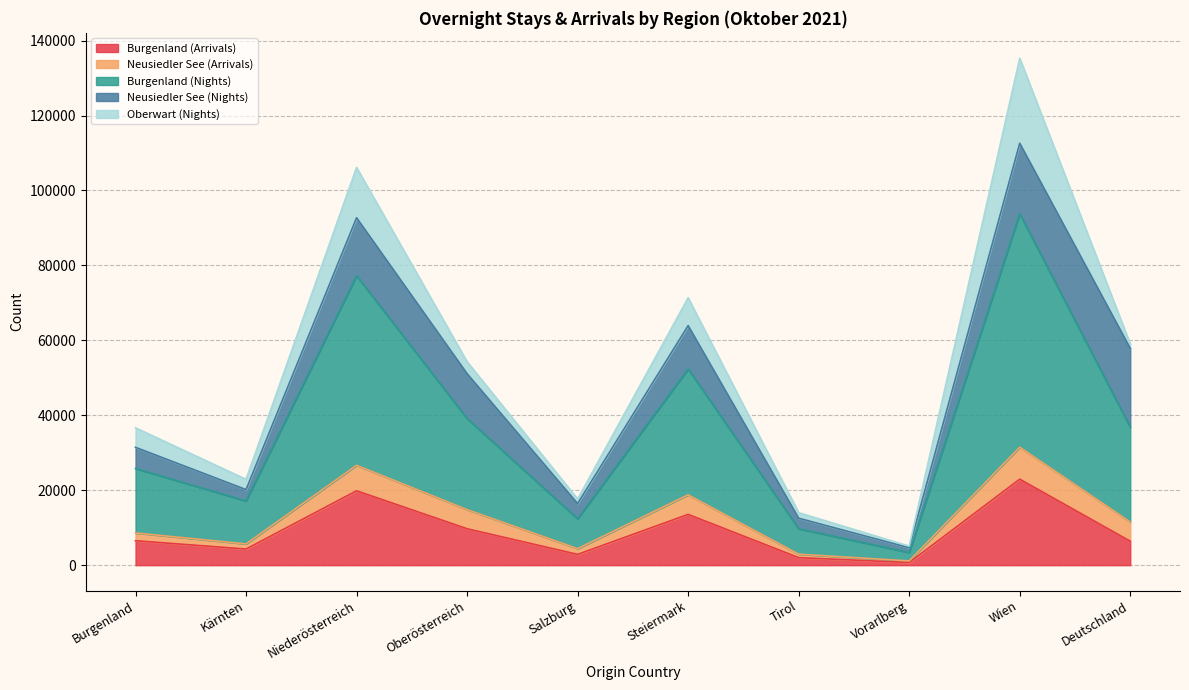

At which category is the sum across all series the highest?

Wien